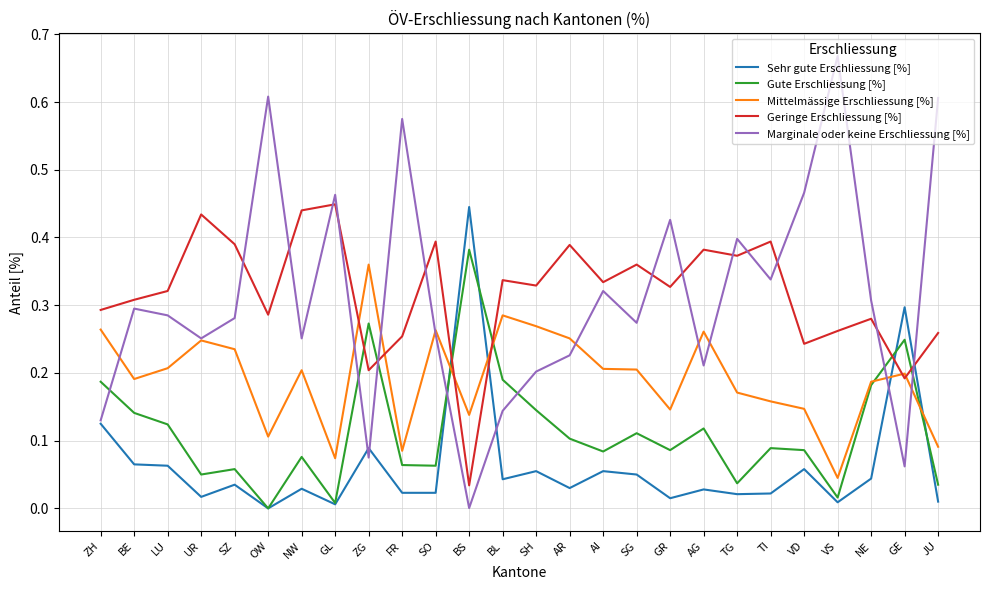

After their last crossing, which series has the higher values: Geringe Erschliessung [%] or Sehr gute Erschliessung [%]?

Geringe Erschliessung [%]